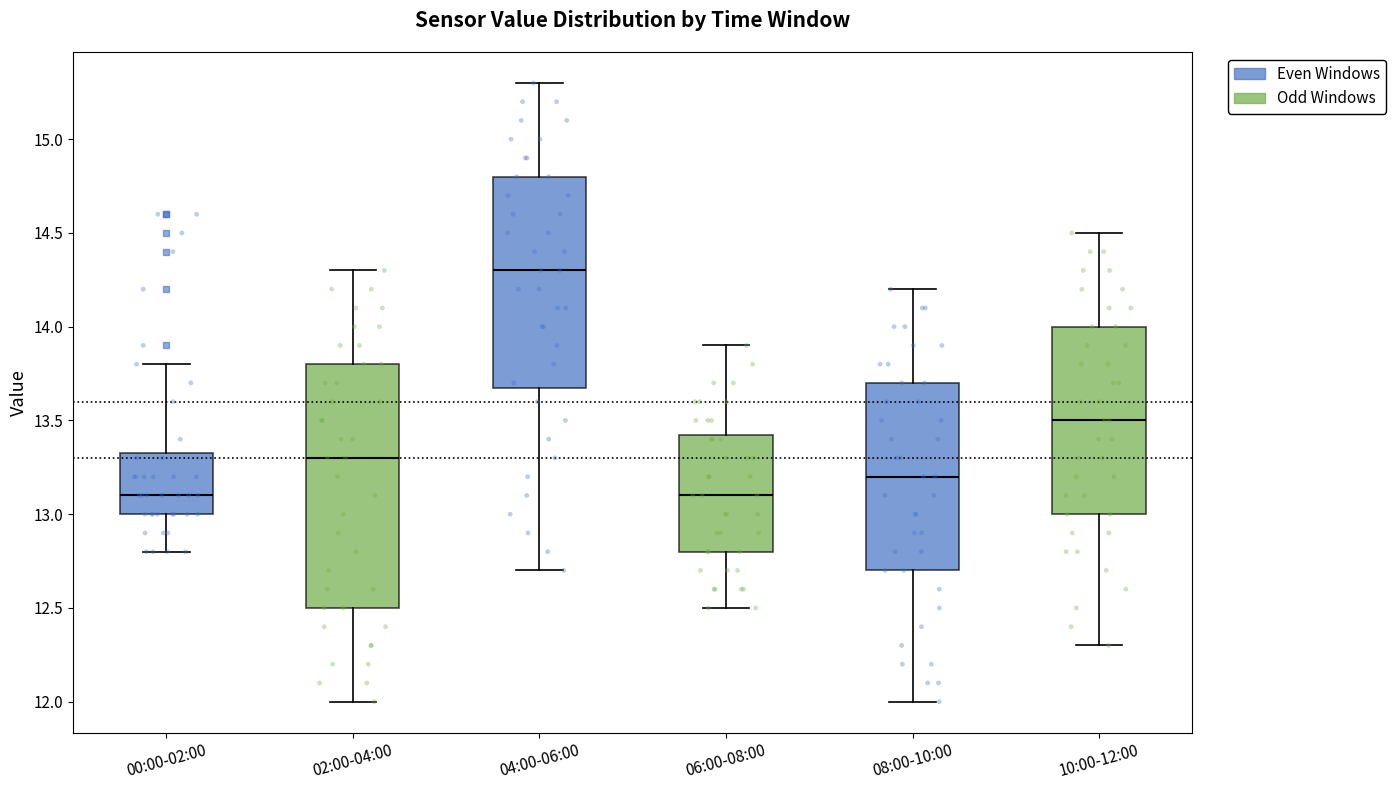

Where does the upper whisker of the box for 02:00-04:00 end on the y-axis? The values are not printed on the chart, so give them approximately, as read against the axis.

14.30